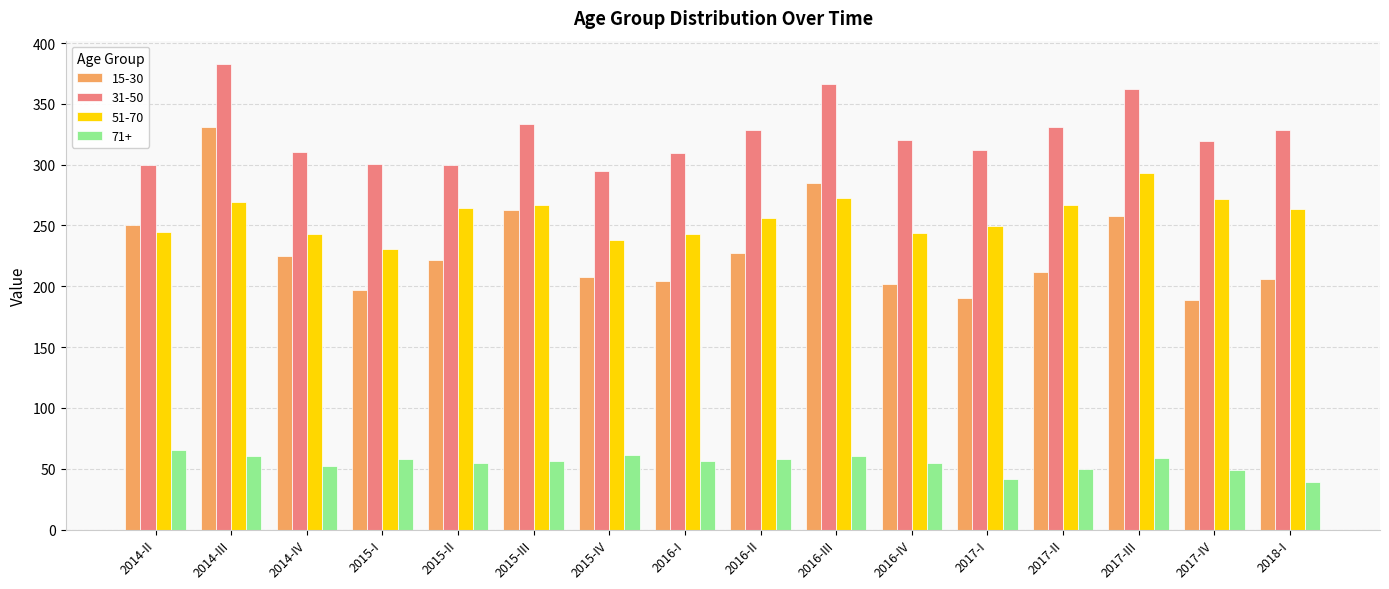

What position from the right is 2016-IV?

6